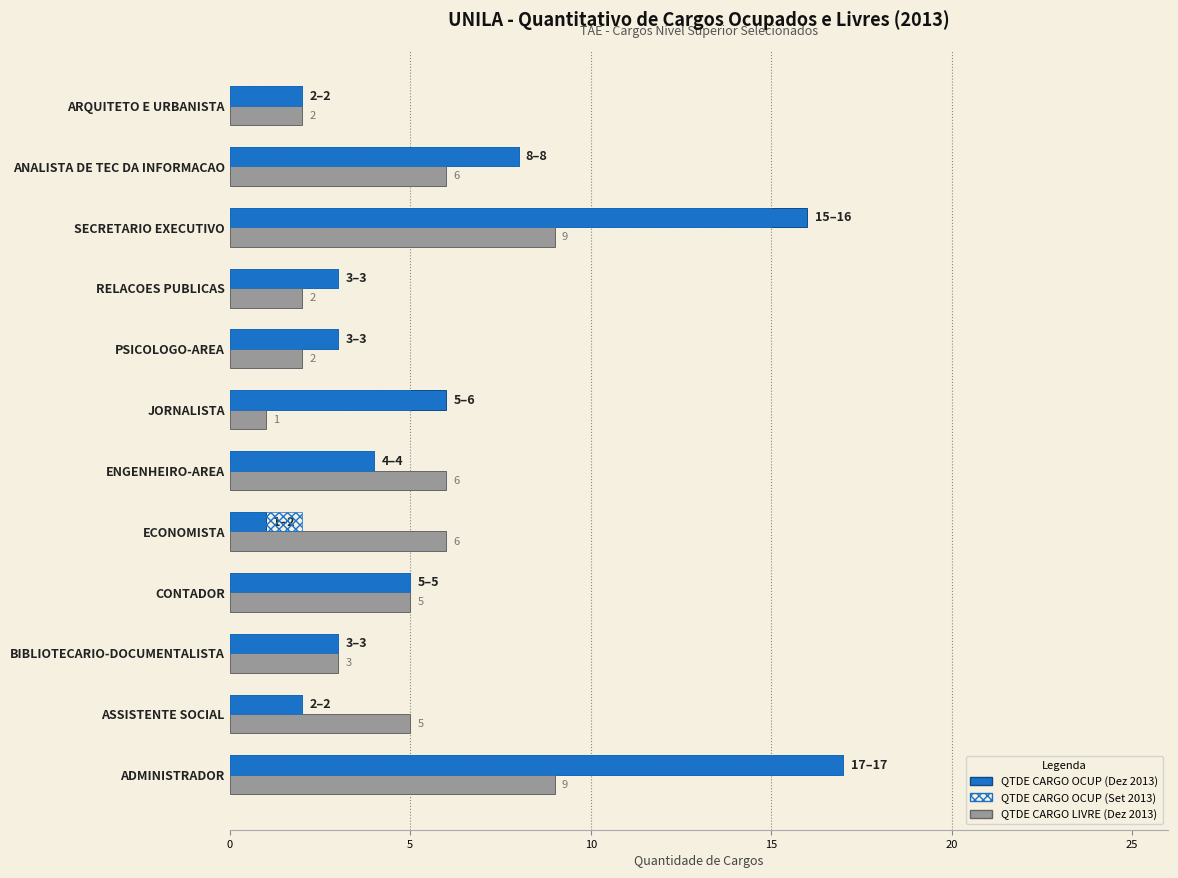

At which category does the chart reach its peak across all series?

ADMINISTRADOR